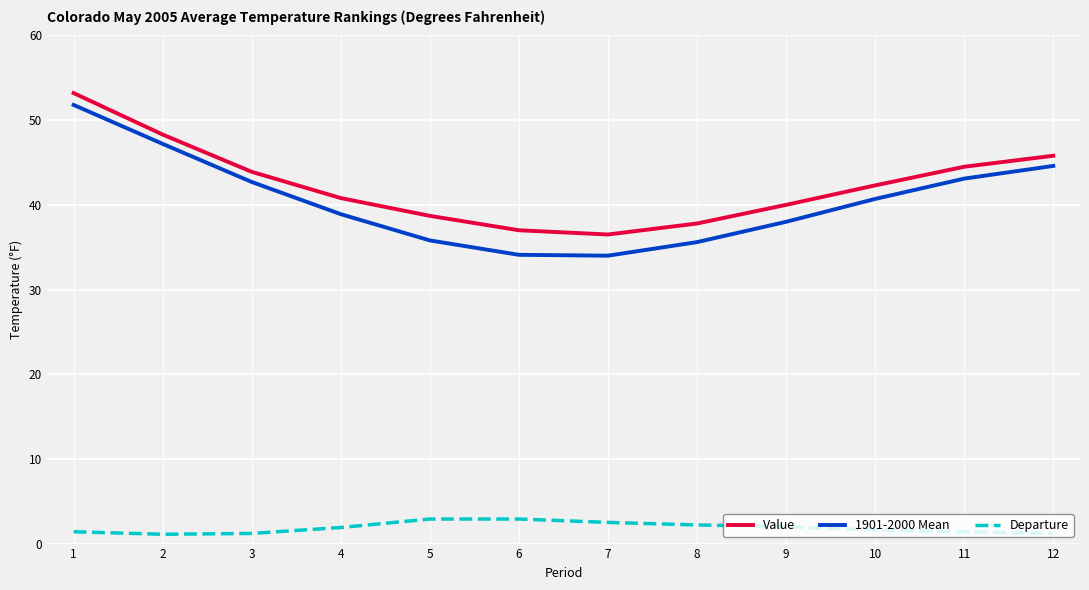

True or false: Departure and 1901-2000 Mean cross at least once.

False